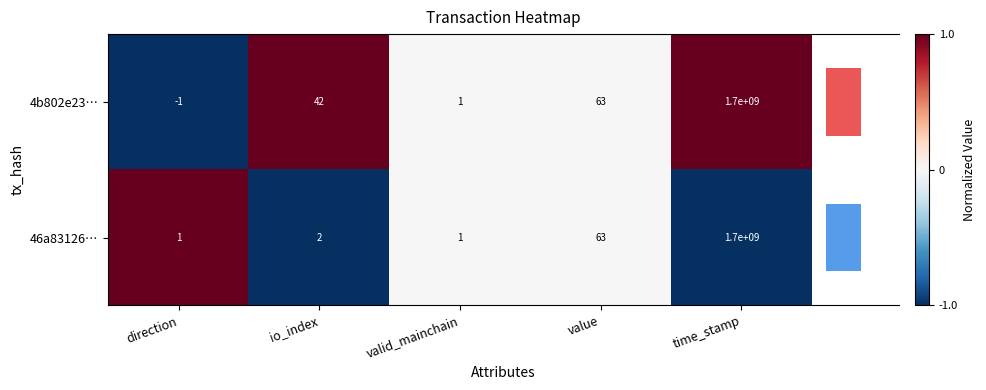

Rank the series by their average value, from lowest to highest.

46a83126…, 4b802e23…